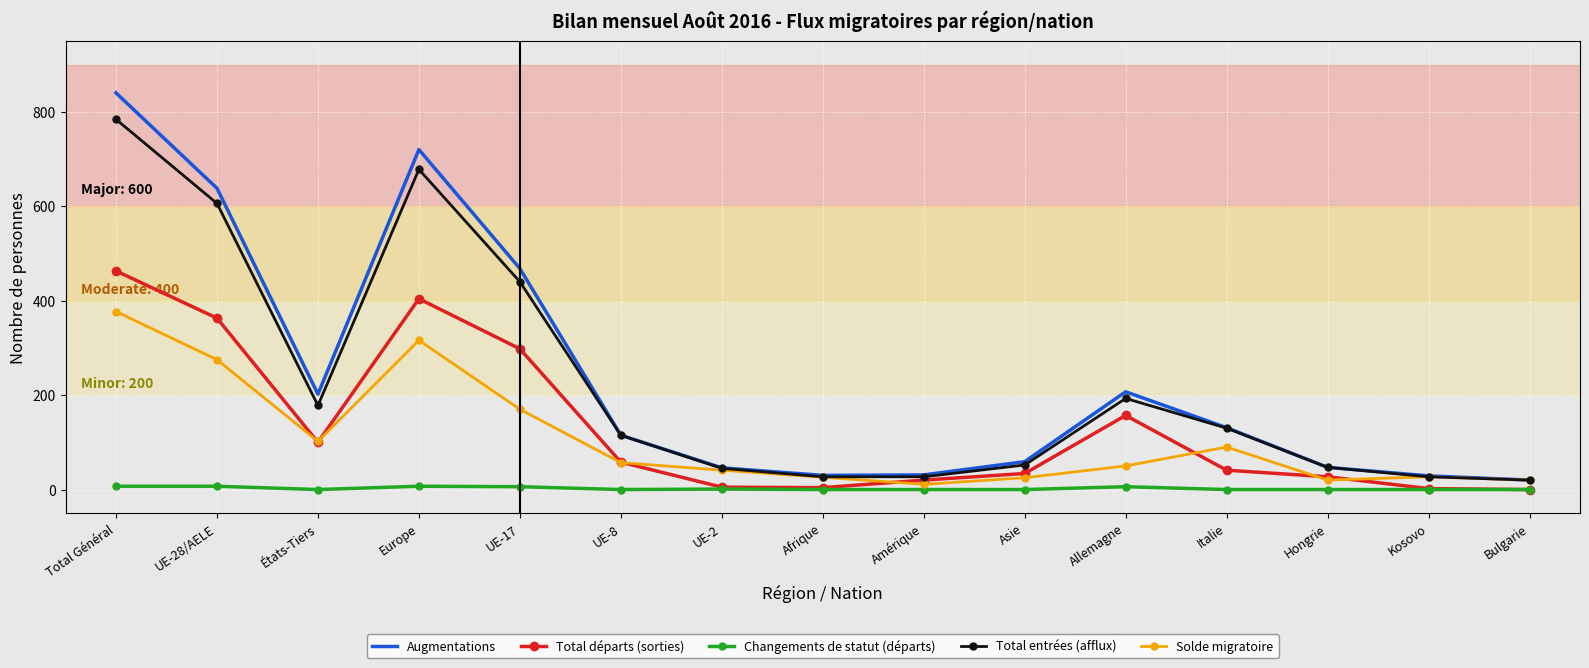

What is the difference between the maximum and minimum values in the Total entrées (afflux) series?

764